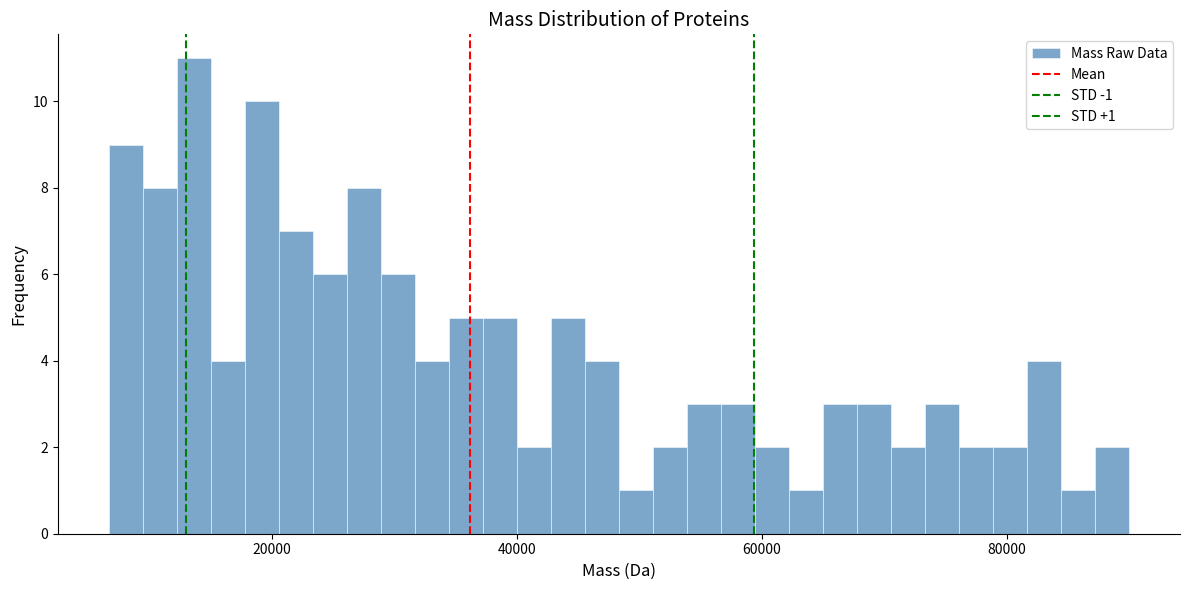

Read against the x-axis, roughly where is the centre of the tallest bar?

14000